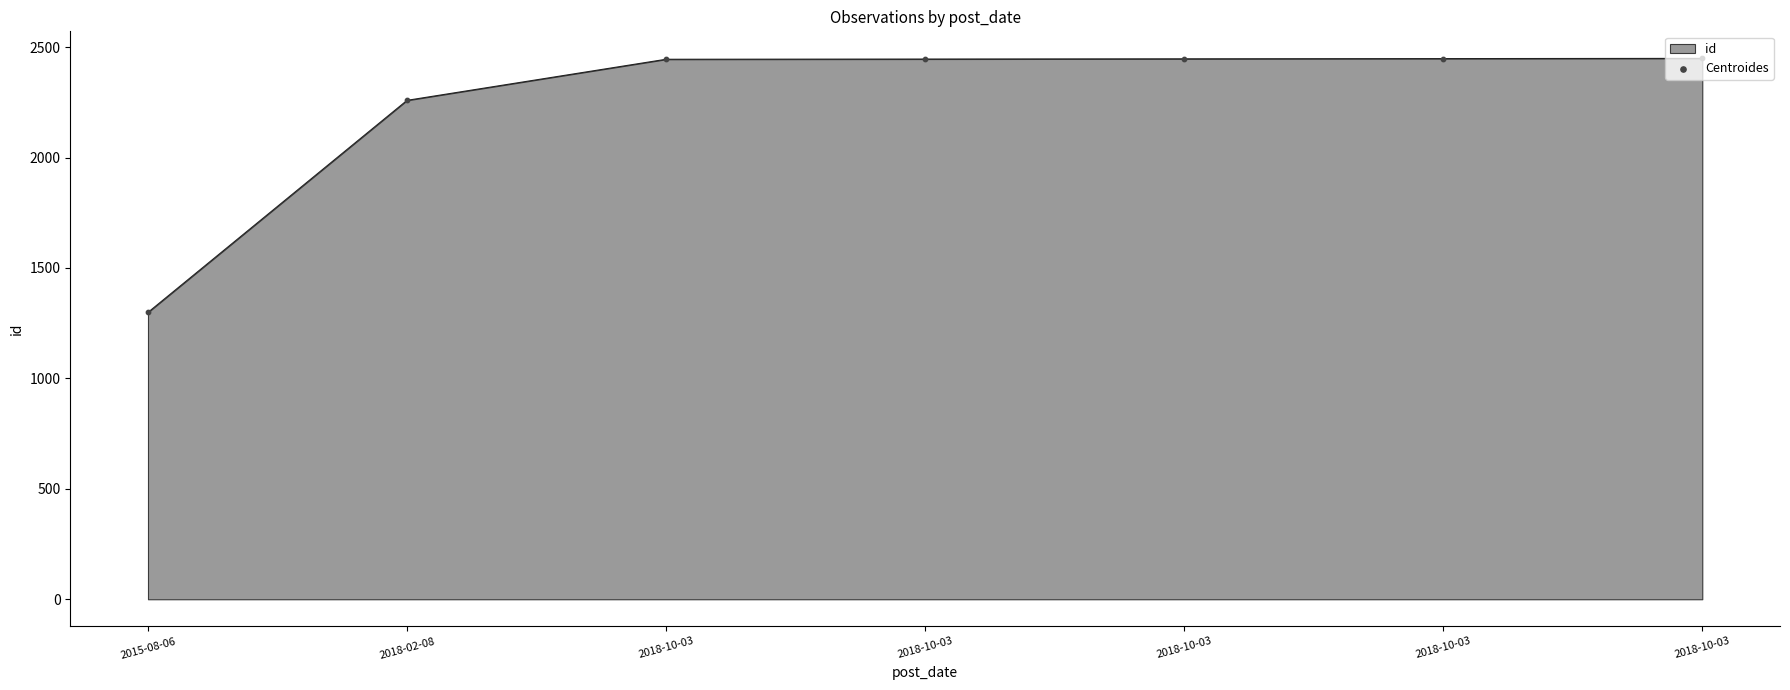

Approximately how many times larger is the value at 2018-10-03 compared to 2018-10-03?

1.0